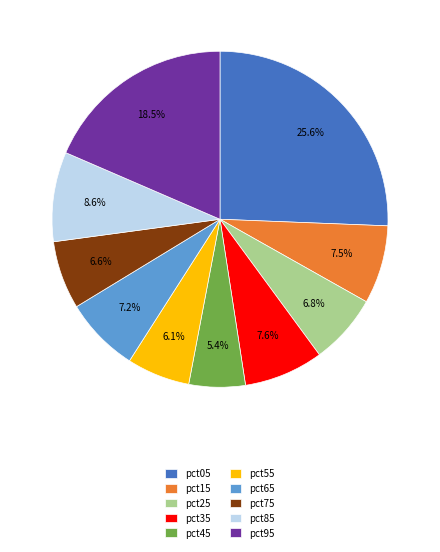

Which category has the biggest portion of the pie?

pct05